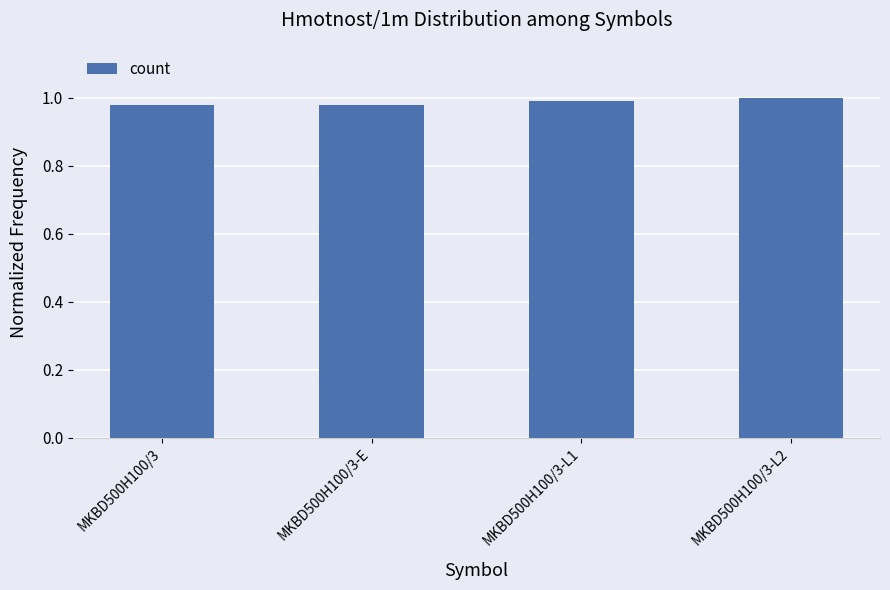

How many bars are there in total?

4